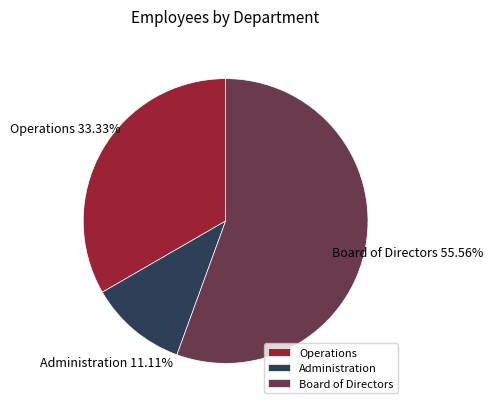

Is there a majority slice in this chart?

Yes